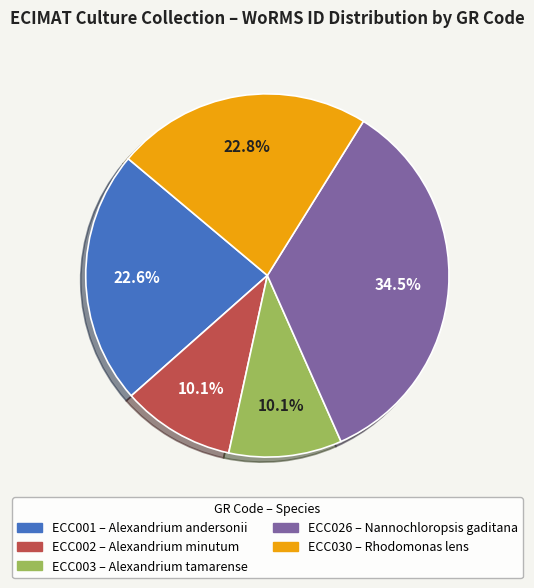

What is the largest slice in the pie chart?

ECC026